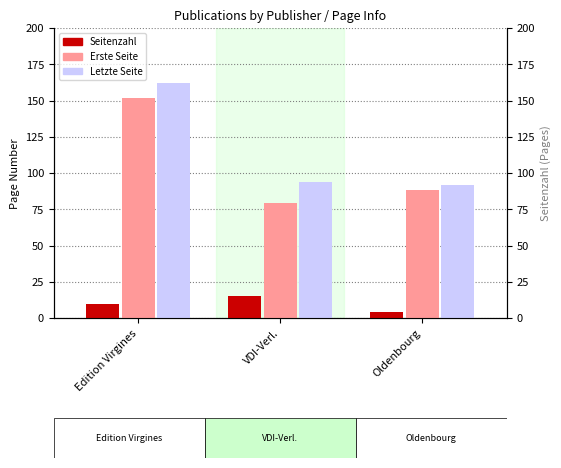

Does the chart contain stacked bars?

No